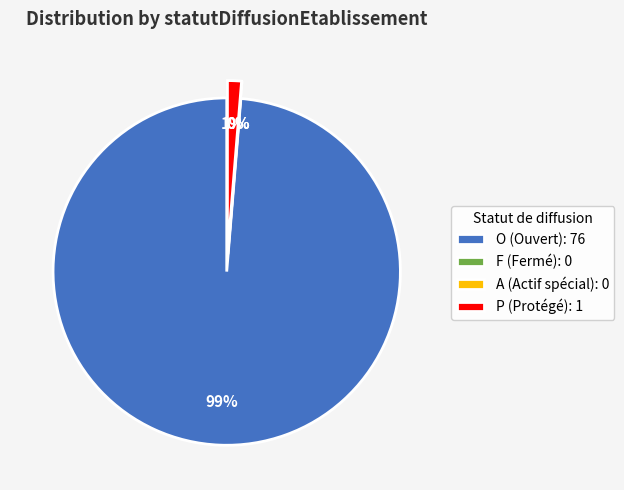

Which category has the biggest portion of the pie?

O